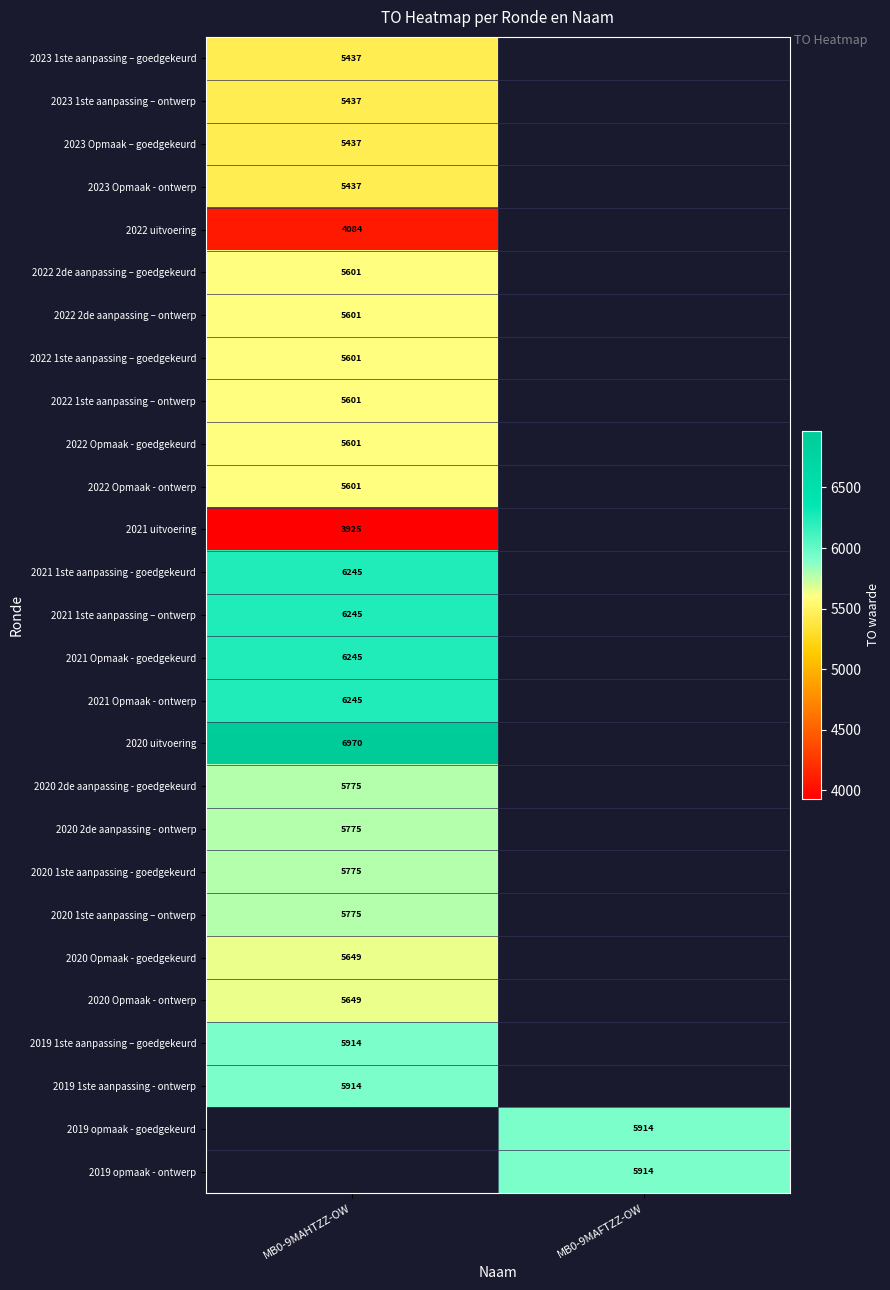

Is the value of 2020 2de aanpassing - ontwerp at MB0-9MAHTZZ-OW greater than the value of 2022 uitvoering at MB0-9MAHTZZ-OW?

Yes